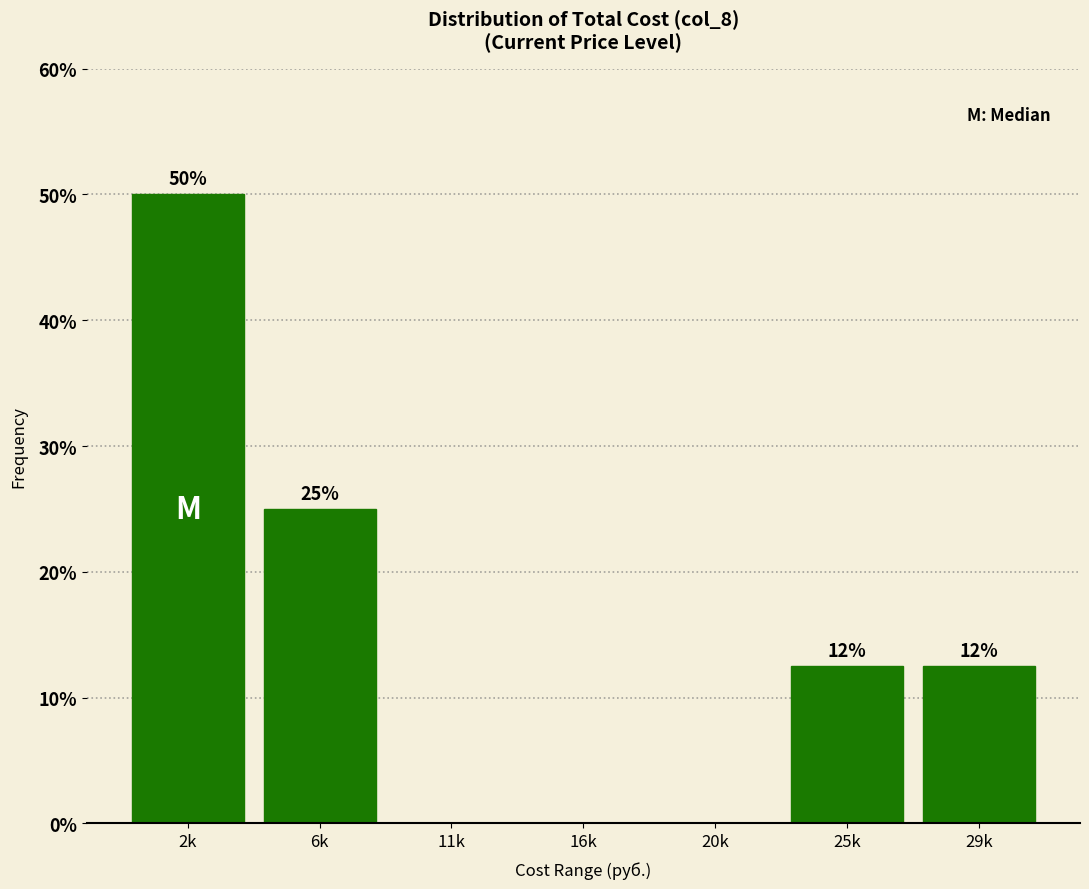

What value does the data have at 2k?

50.0